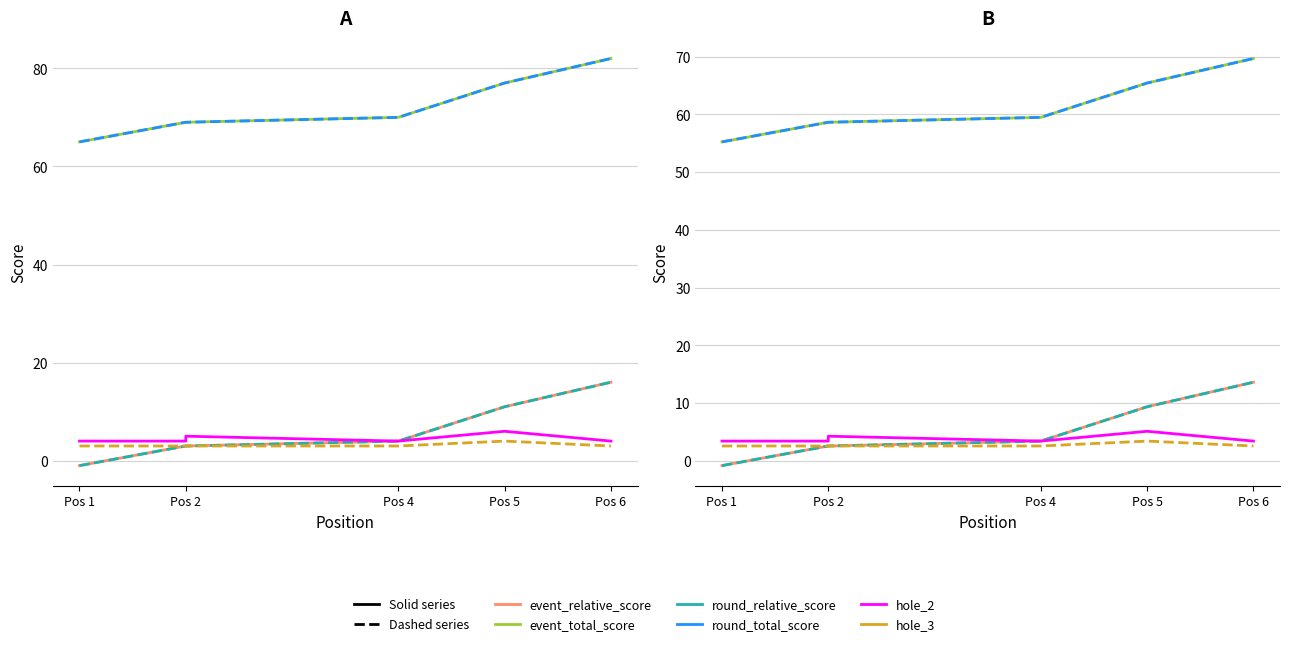

What is the average value of the round_total_score series?

61.2